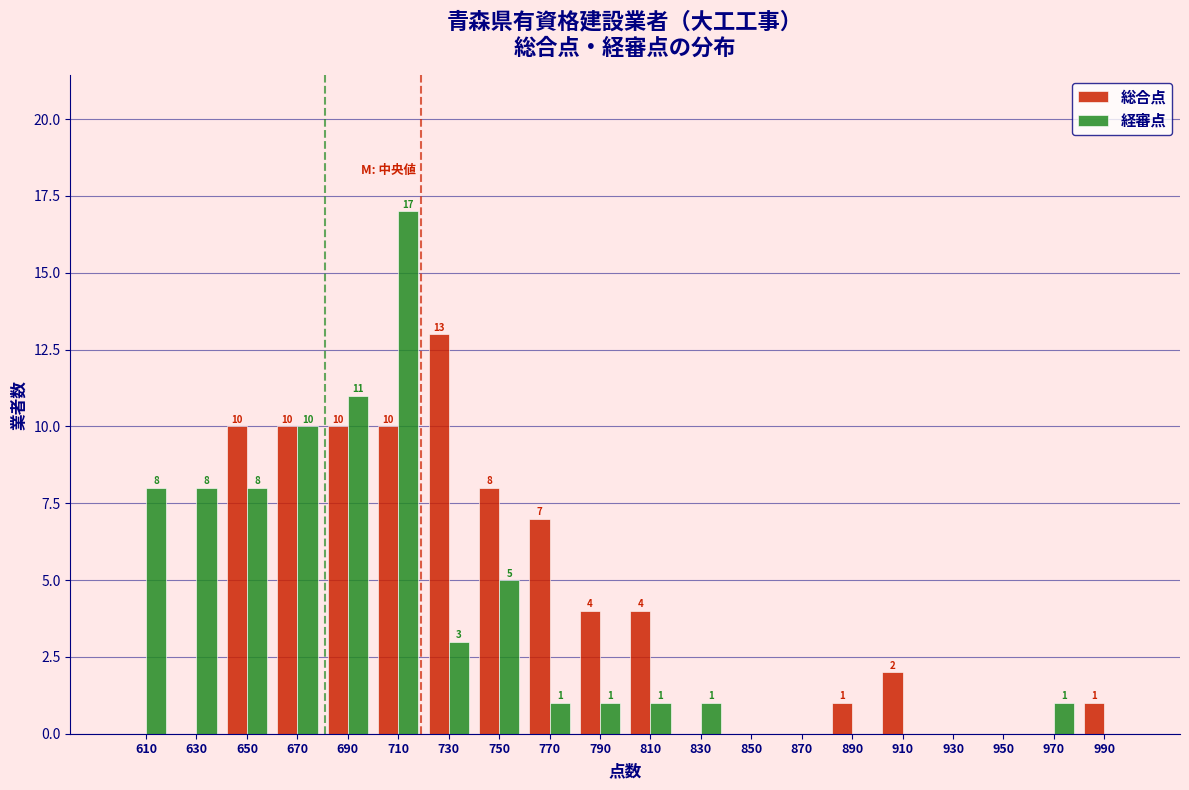

In the 経審点 series, which range on the x-axis has the tallest bar?

700 to 720